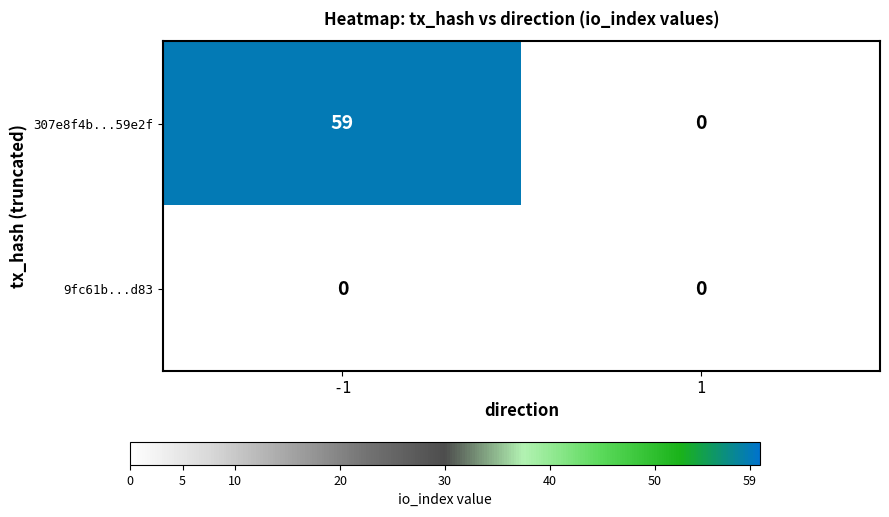

The value of 9fc61b...d83 at 1 is 0. True or false?

True